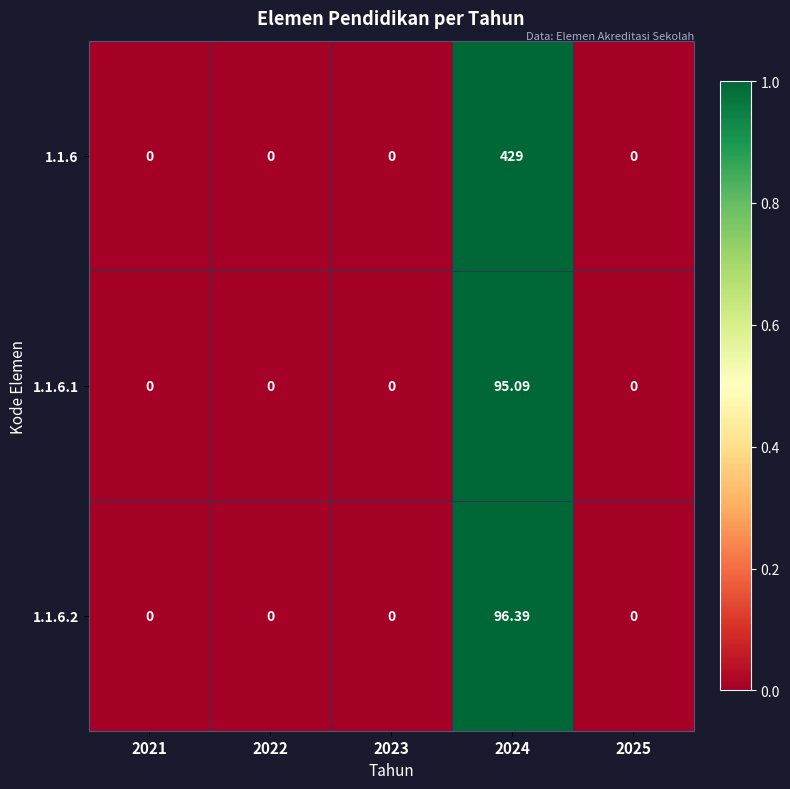

Is the value of 1.1.6 at 2024 greater than the value of 1.1.6.1 at 2024?

Yes